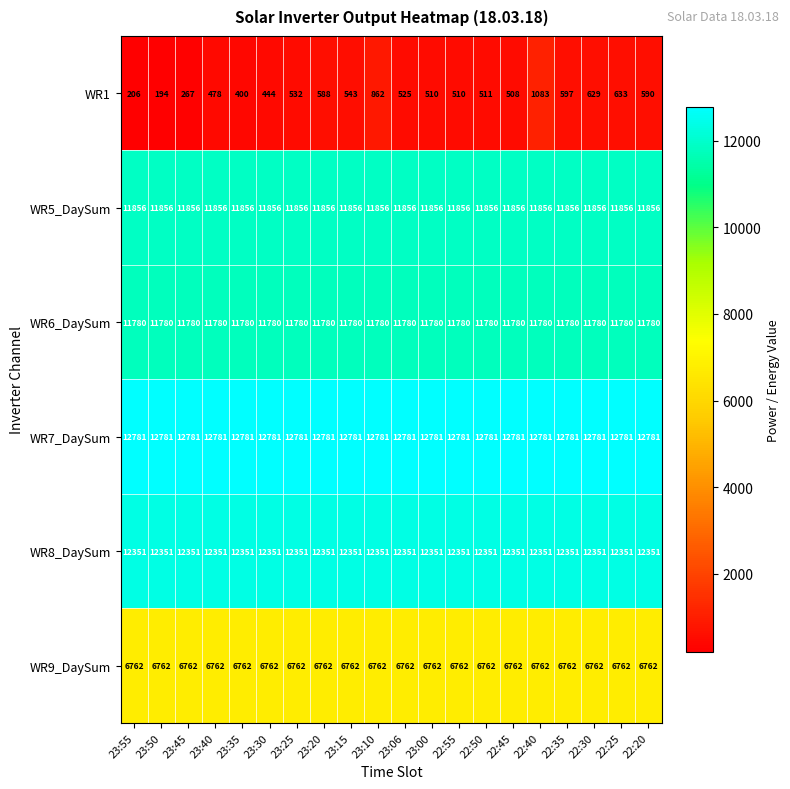

What is the average value of the WR6_DaySum series?

11780